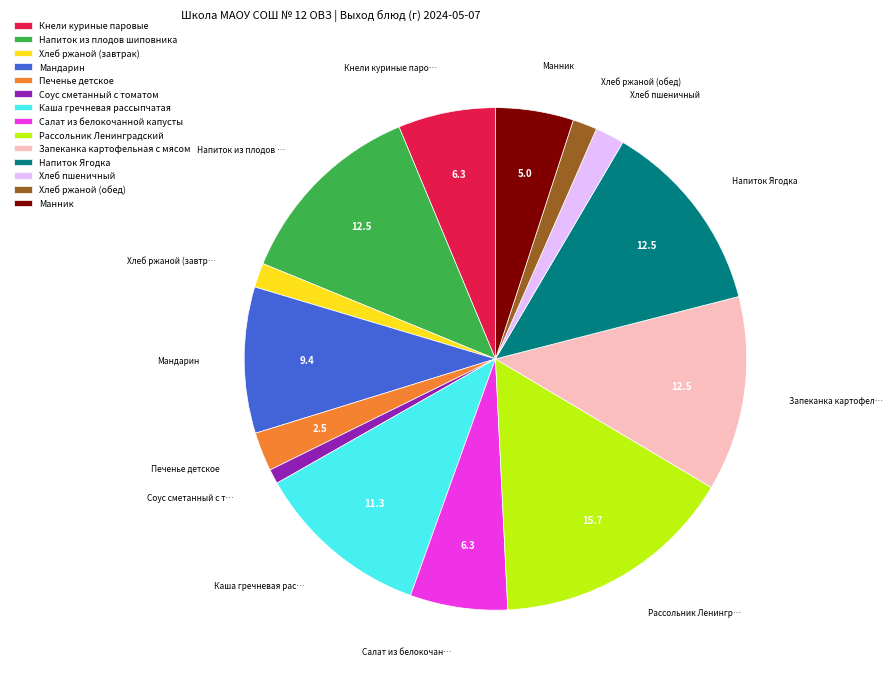

Approximately how many times larger is the value at Запеканка картофельная с мясом compared to Соус сметанный с томатом?

13.3